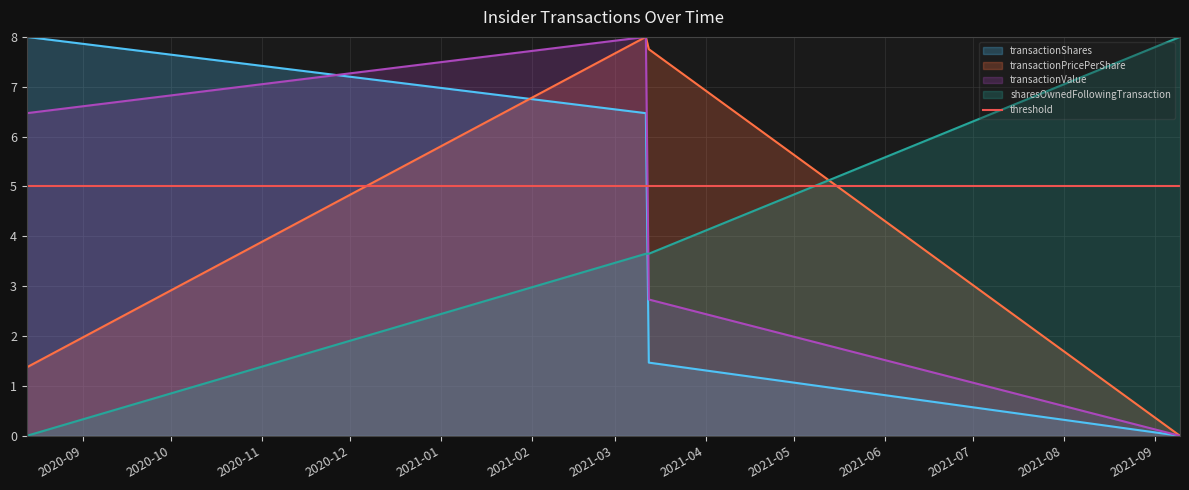

Rank the series by their maximum value, from lowest to highest.

transactionShares, transactionPricePerShare, transactionValue, sharesOwnedFollowingTransaction